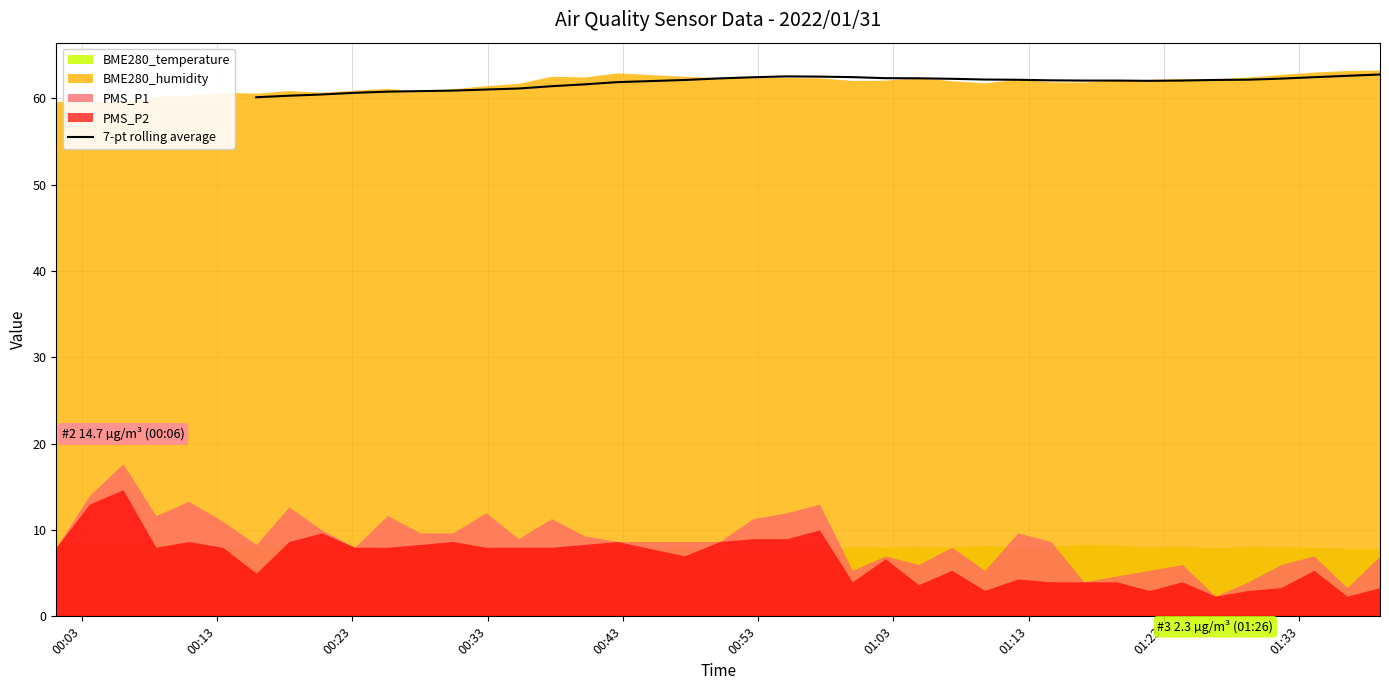

What is the greatest value displayed?

62.8